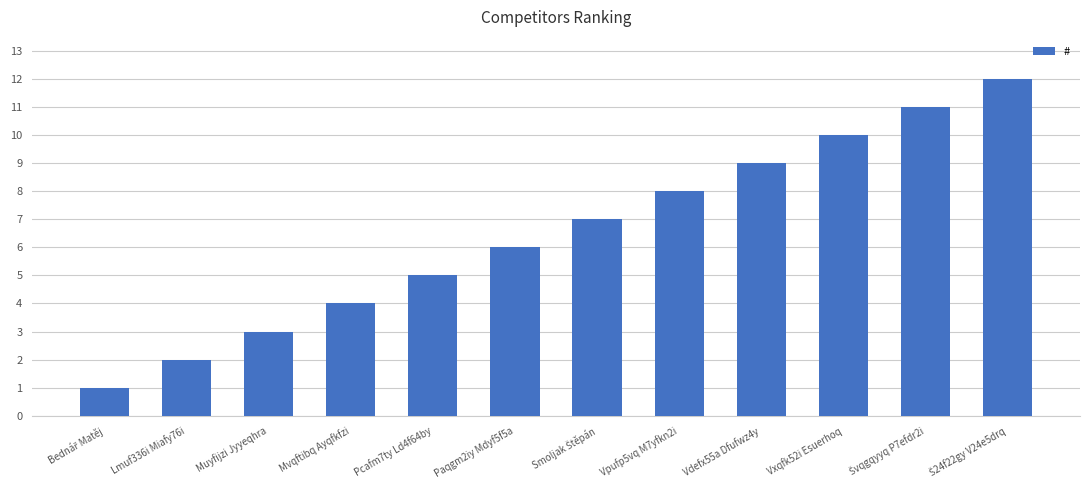

What is the value of the 1st bar from the left?

1